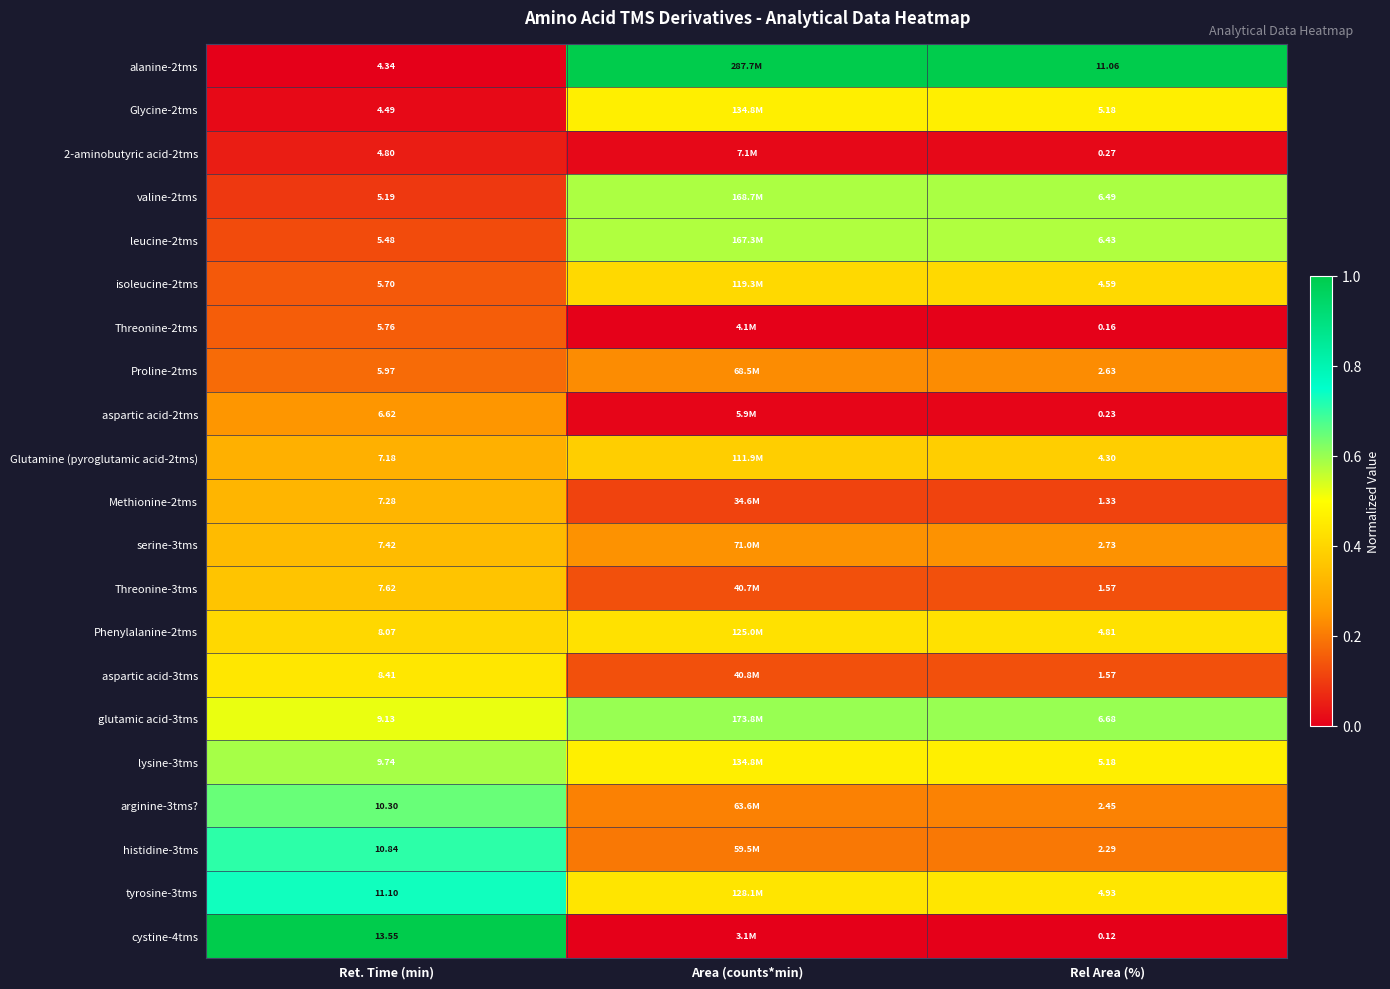

What is the difference between the highest and lowest values at Rel Area (%)?

10.9